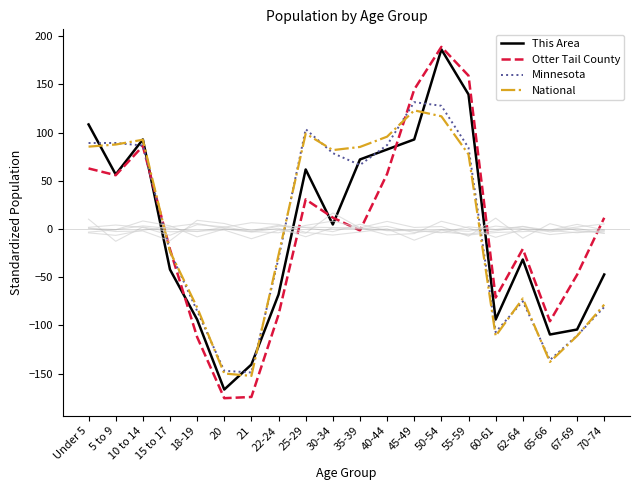

Does the chart display data point markers on the line(s)?

No